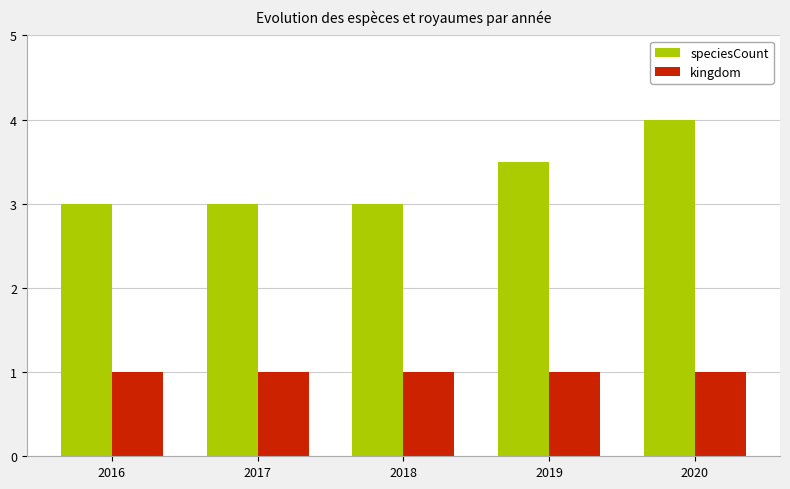

How many groups of bars are there?

5